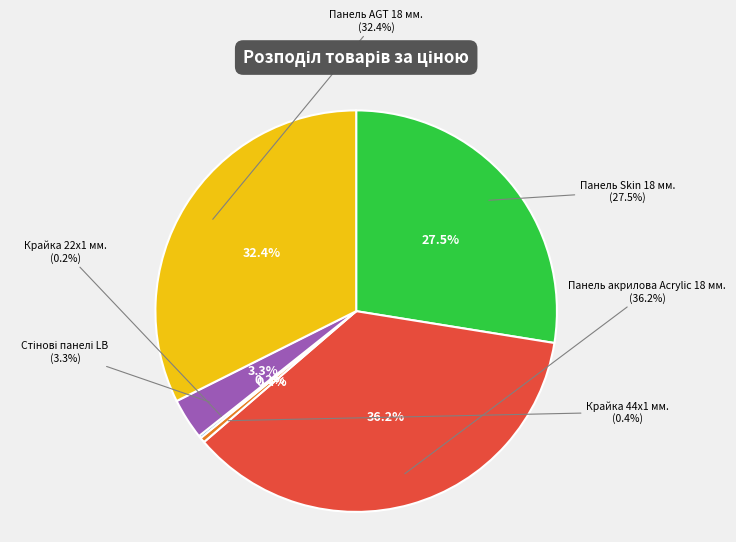

Does any single category account for the majority?

No